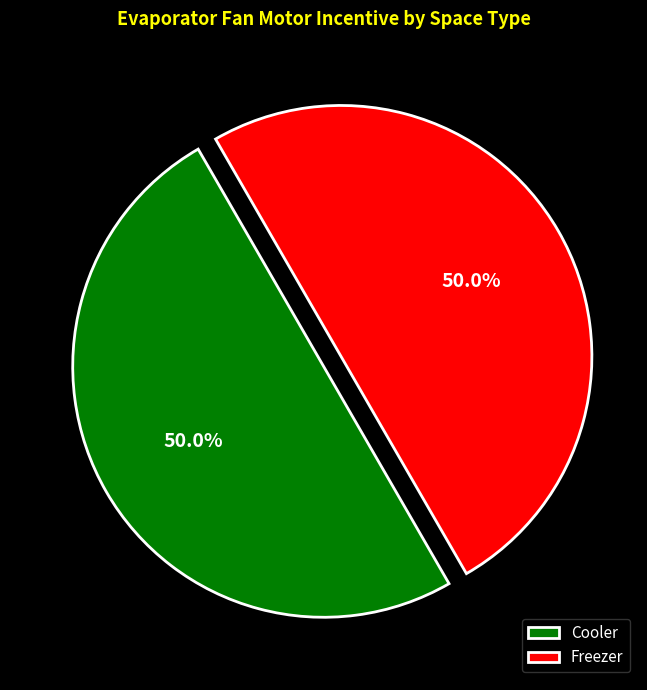

What portion of the pie excludes Freezer?

50.0%